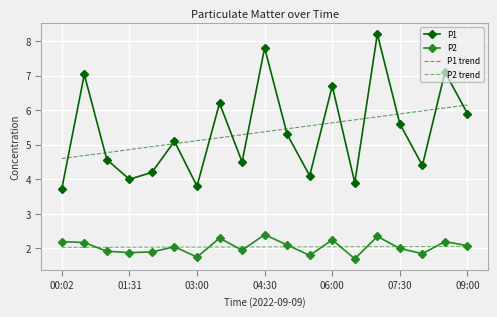

List the series in order of their peak value, lowest first.

P2 trend, P2, P1 trend, P1